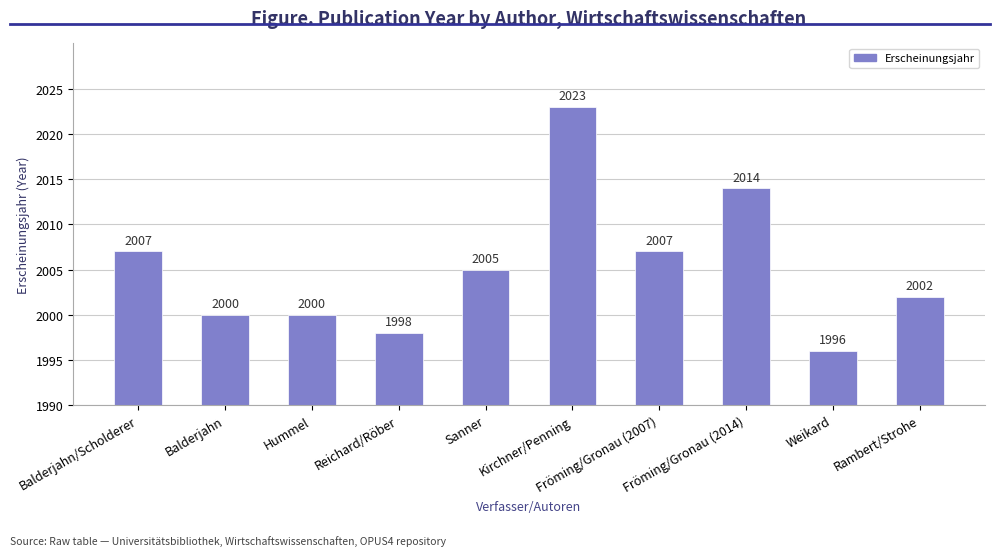

What is the difference between the maximum and minimum values?

27